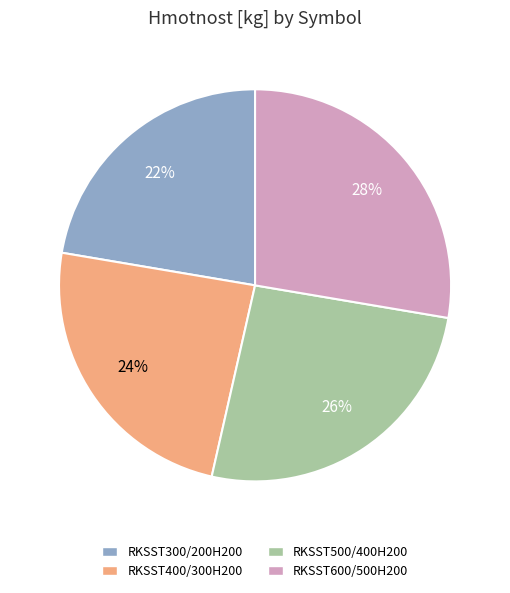

How many segments does this pie chart have?

4